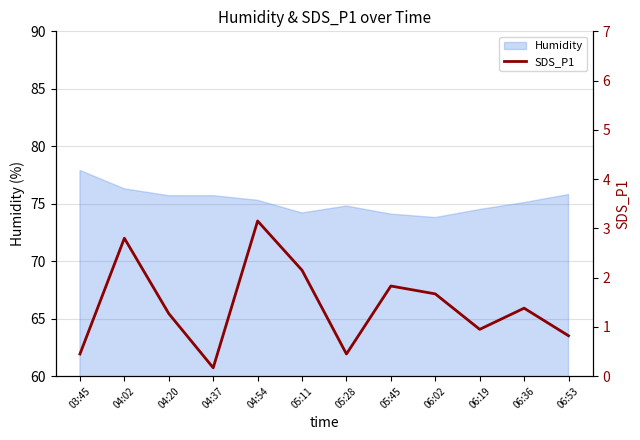

What is the sum of the values at 04:02 and 06:02?

4.5